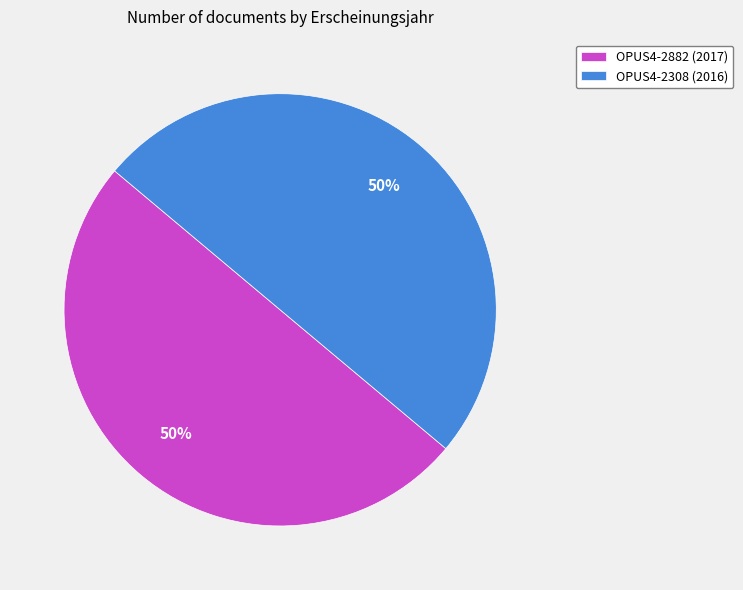

Is the sum of OPUS4-2882 (2017) and OPUS4-2308 (2016) greater than half?

Yes